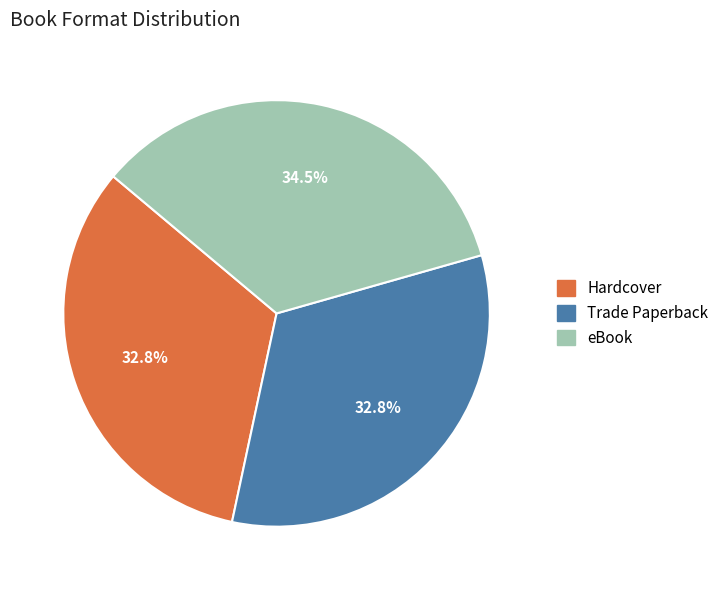

How many slices are in this pie chart?

3